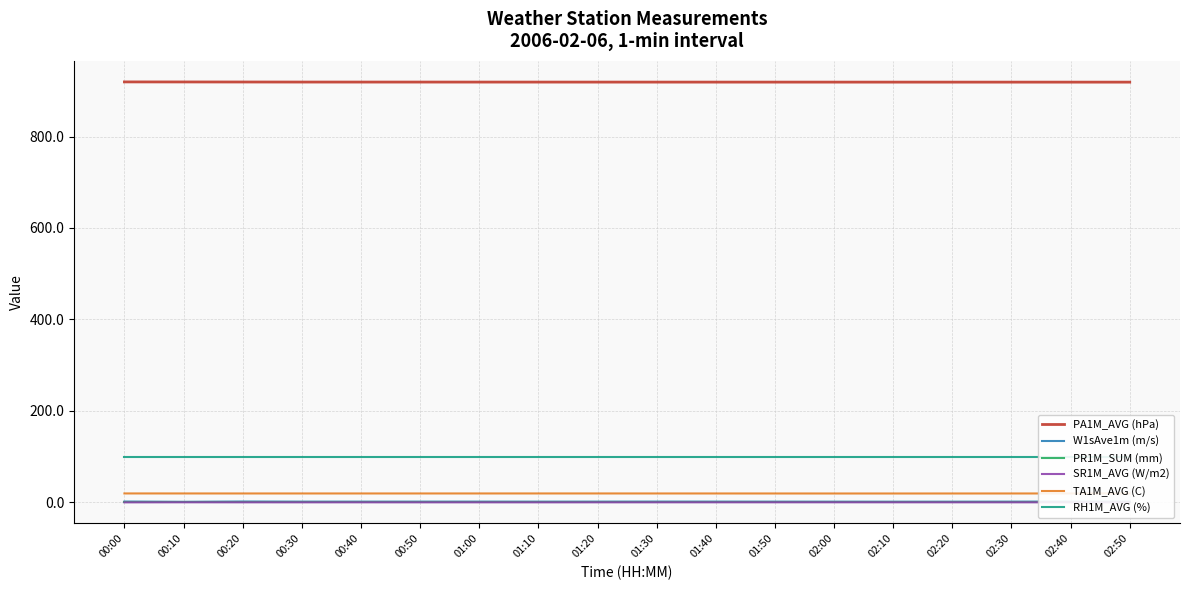

True or false: PR1M_SUM (mm) and PA1M_AVG (hPa) intersect in this chart.

False